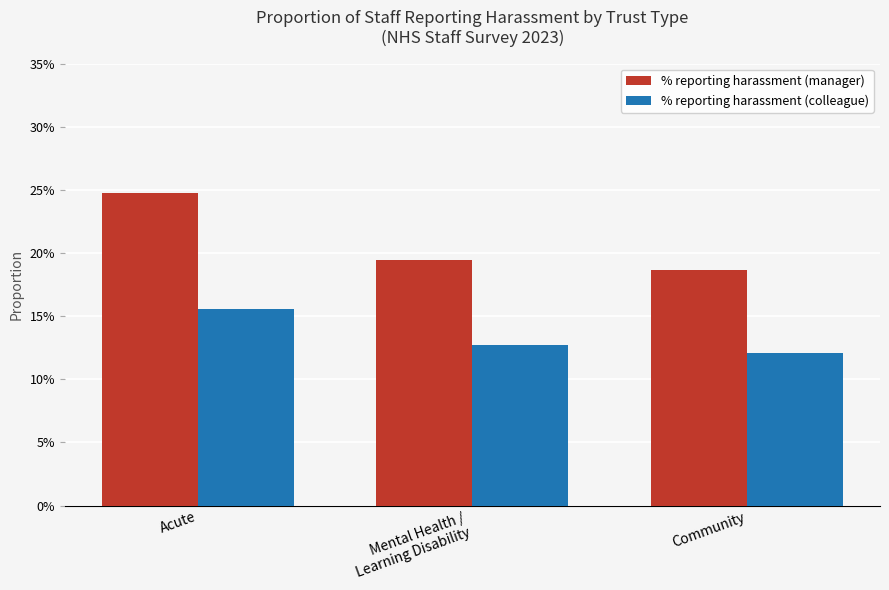

What is the maximum value for % reporting harassment (manager)?

0.2